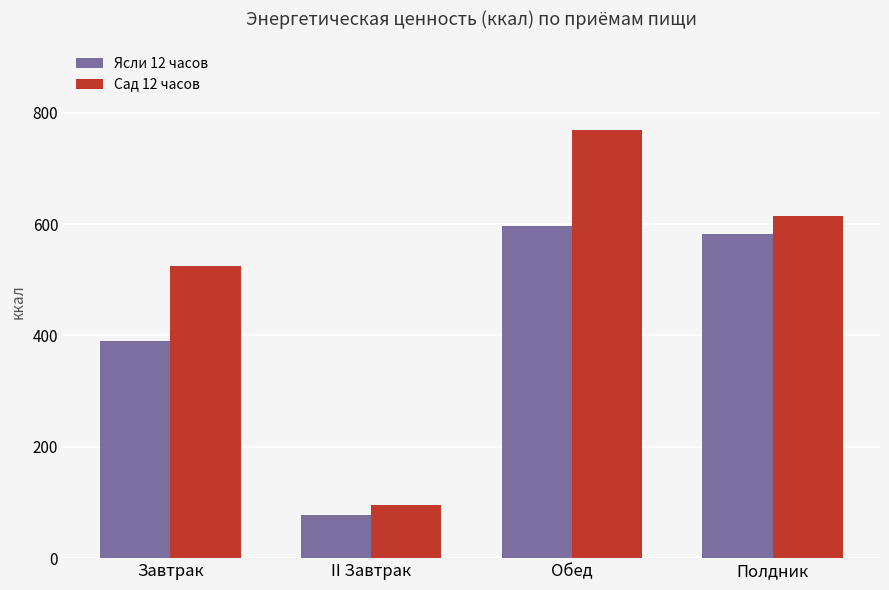

How many bars are there in each group?

2